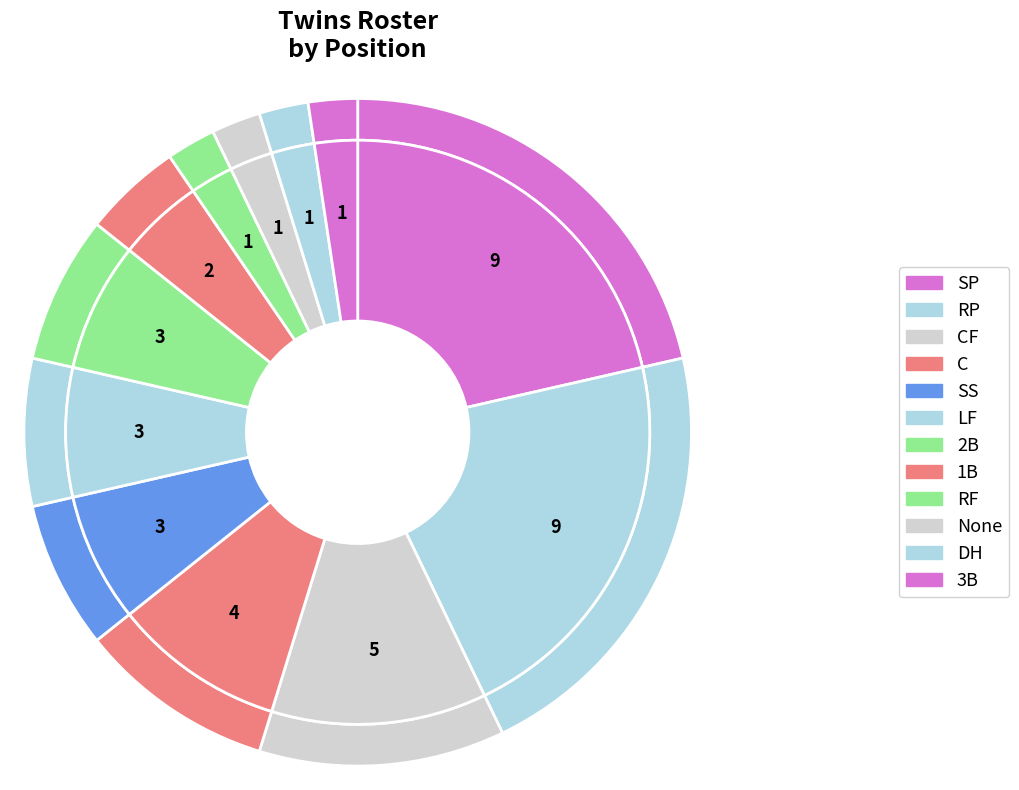

To the nearest percent, what is the difference between the largest and smallest slice percentages?

19%